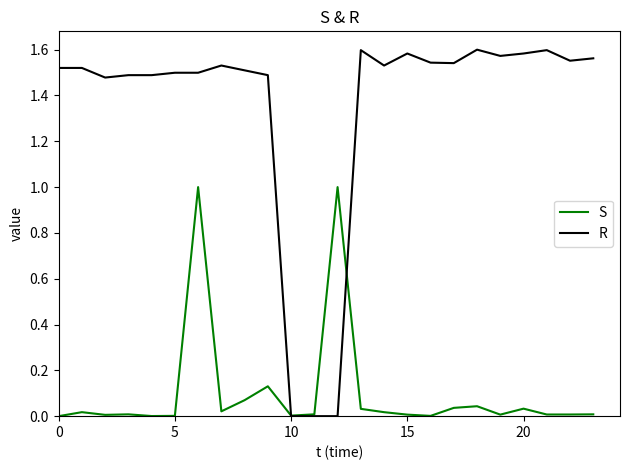

What are all the series names shown in the legend?

S, R